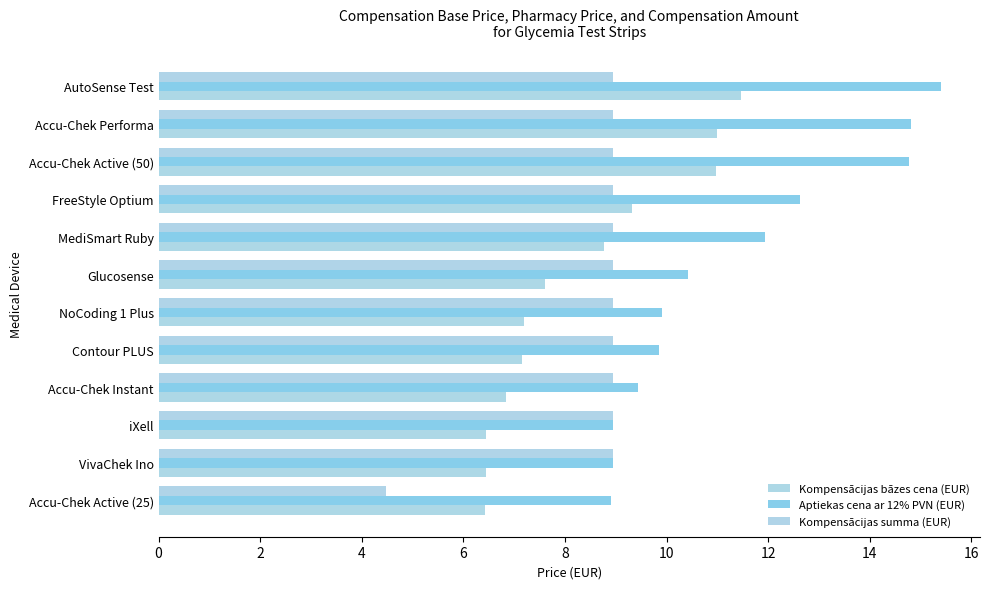

What is the difference between the second highest and second lowest values in the Aptiekas cena ar 12% PVN (EUR) series?

5.9